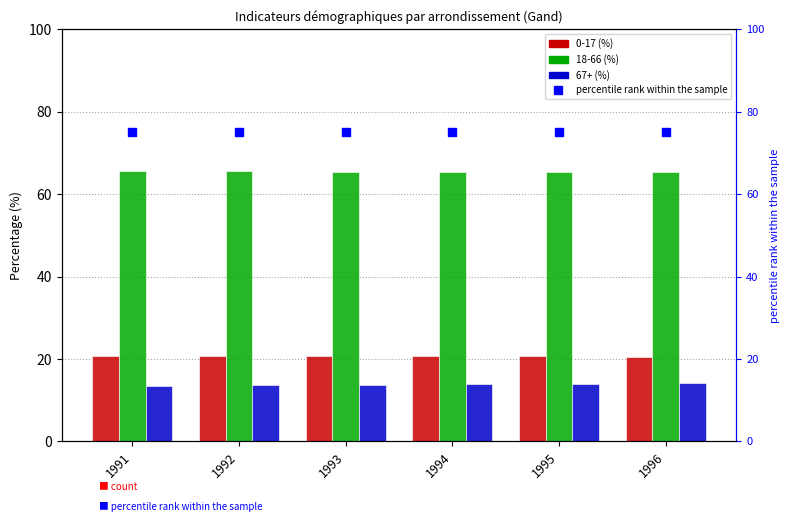

At which category is the sum across all series the highest?

1993